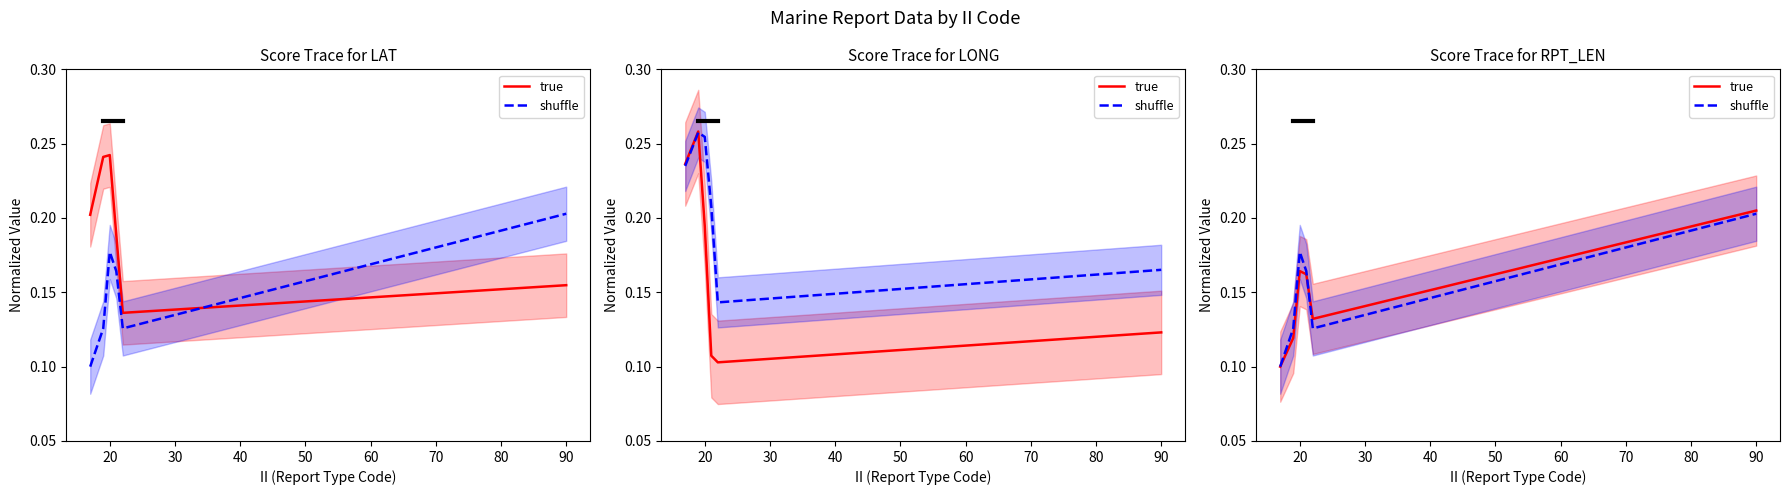

At how many categories does at least one series exceed 0?

6